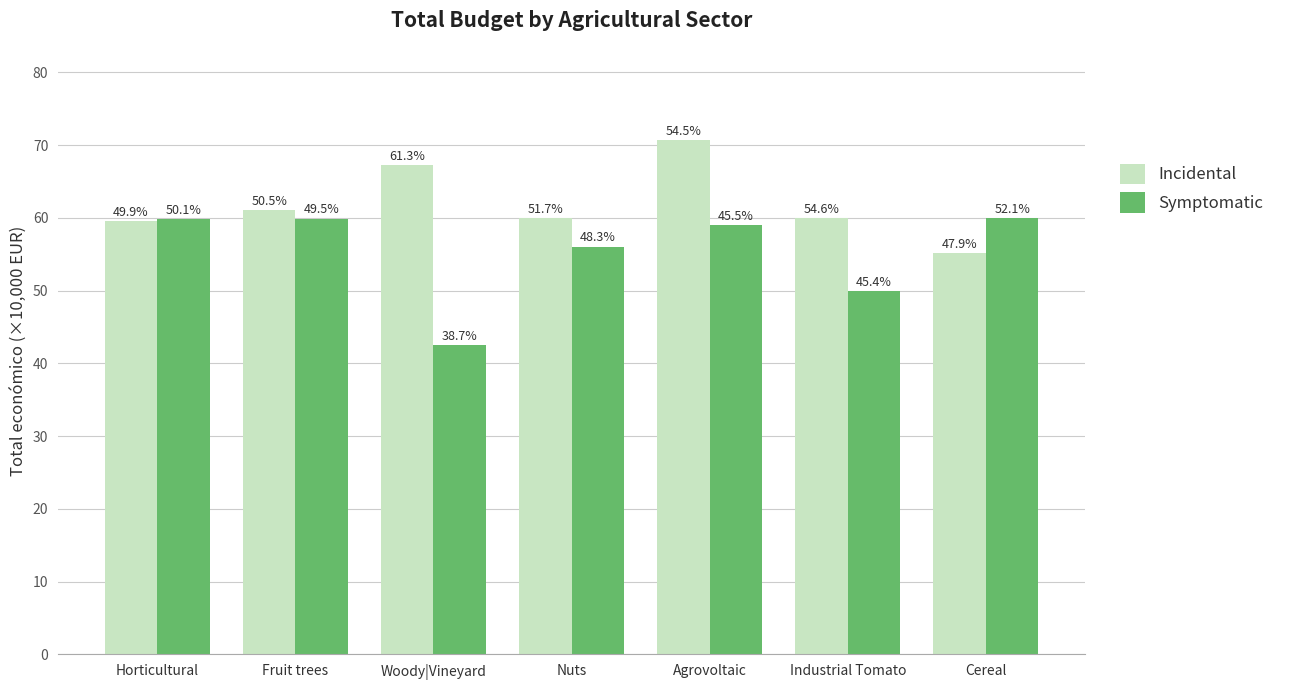

Reading right to left, list all the values displayed in this chart.

Incidental: Cereal=55.1	Industrial Tomato=60.0	Agrovoltaic=70.7	Nuts=60.0	Woody|Vineyard=67.3	Fruit trees=61.1	Horticultural=59.5
Symptomatic: Cereal=60.0	Industrial Tomato=49.9	Agrovoltaic=59.1	Nuts=56.1	Woody|Vineyard=42.5	Fruit trees=59.9	Horticultural=59.9